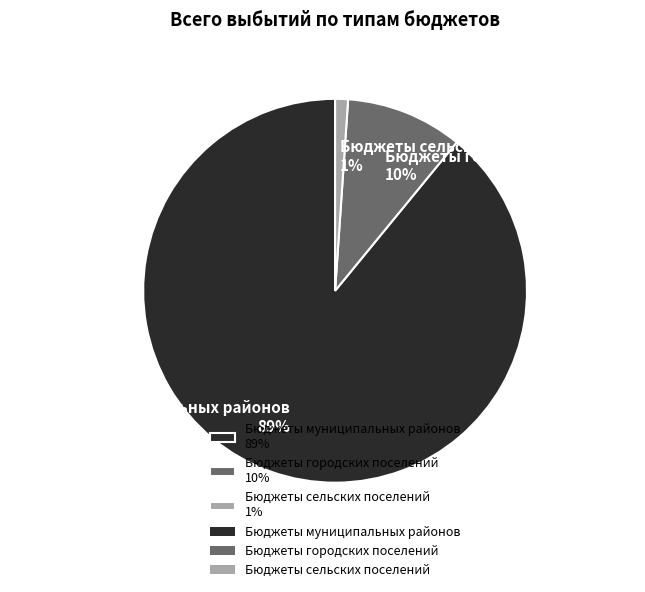

Which category has the smallest portion of the pie?

Бюджеты сельских поселений